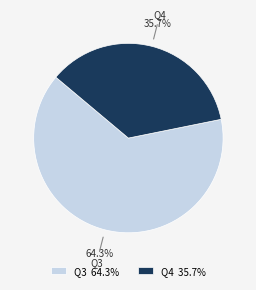

Does any single category account for the majority?

Yes